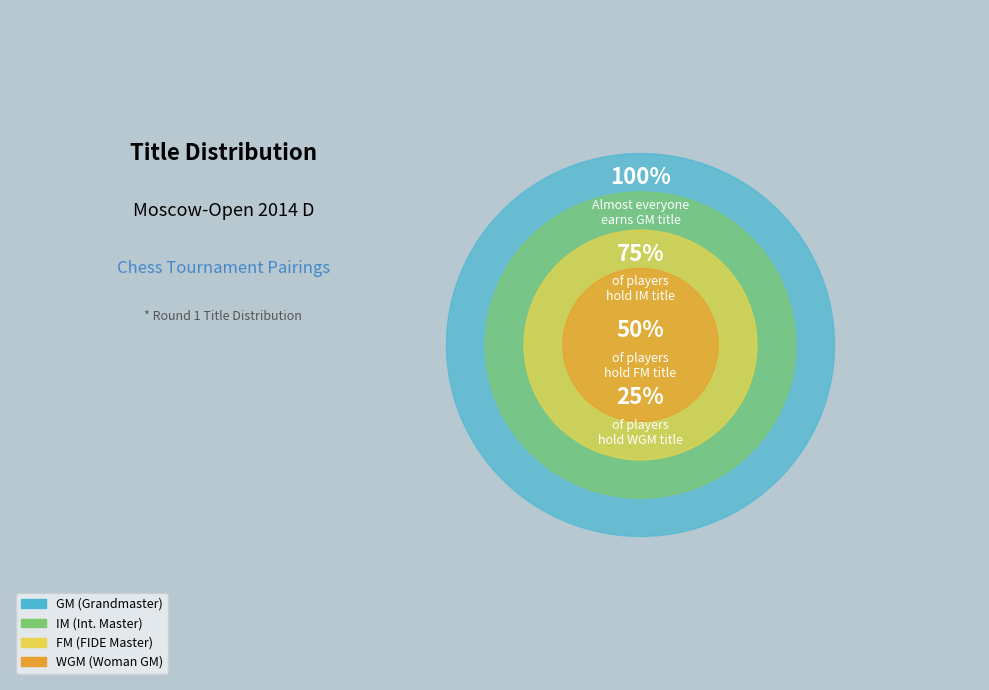

How many segments does this pie chart have?

4